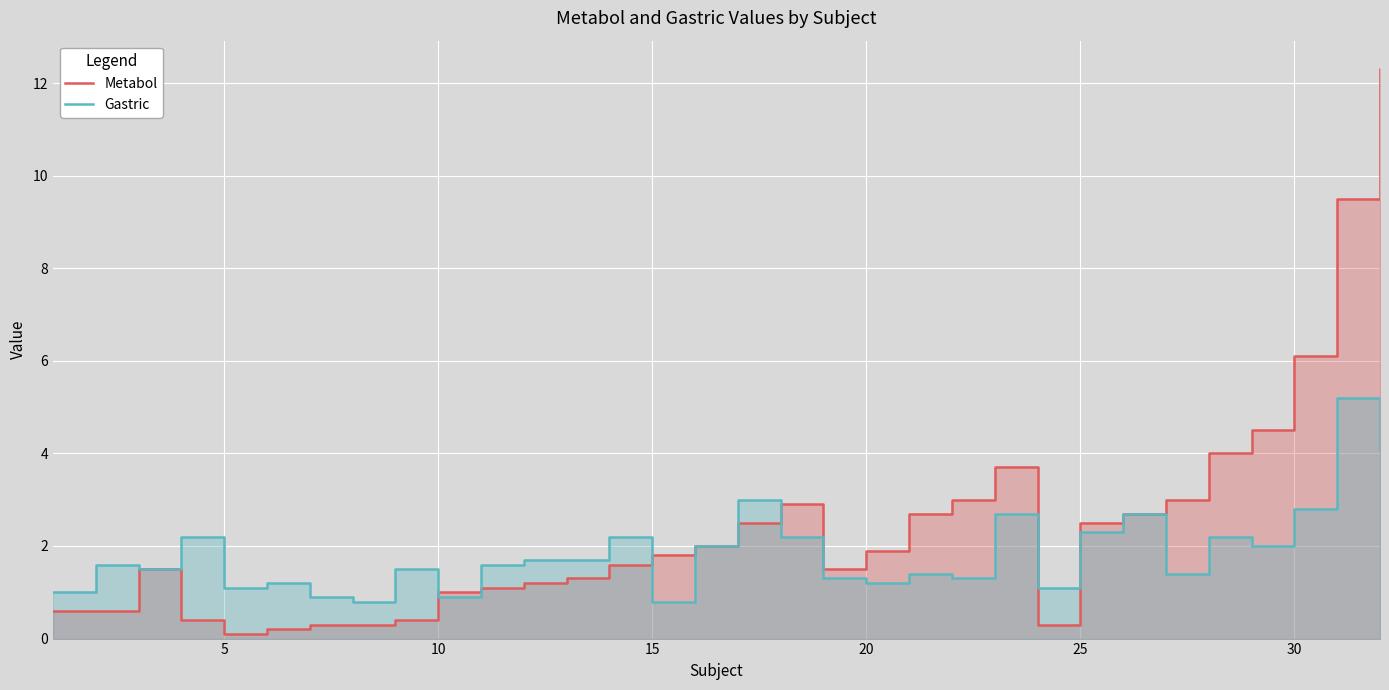

How many data points in Metabol are above 1?

22